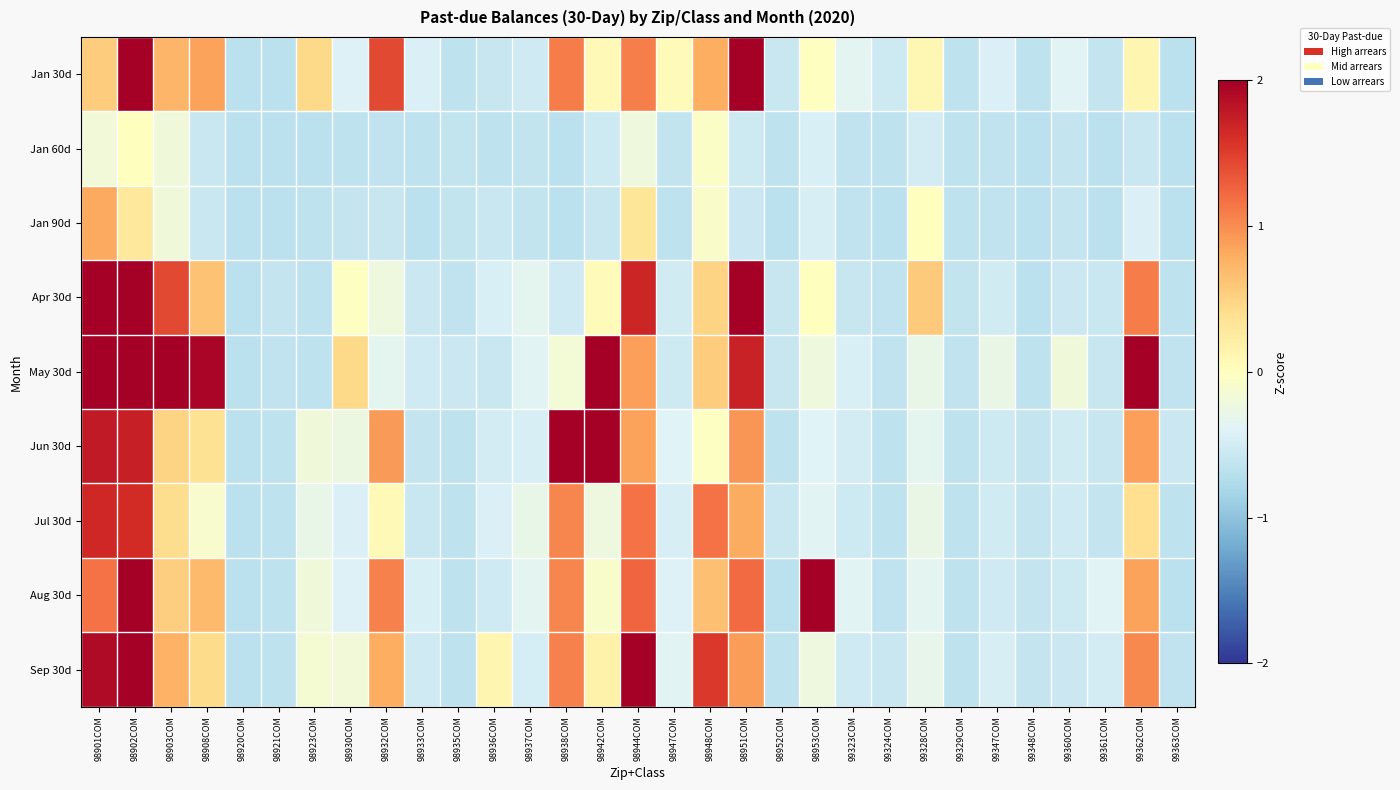

Which series changed the most between 98942COM and 99329COM?

May 30d